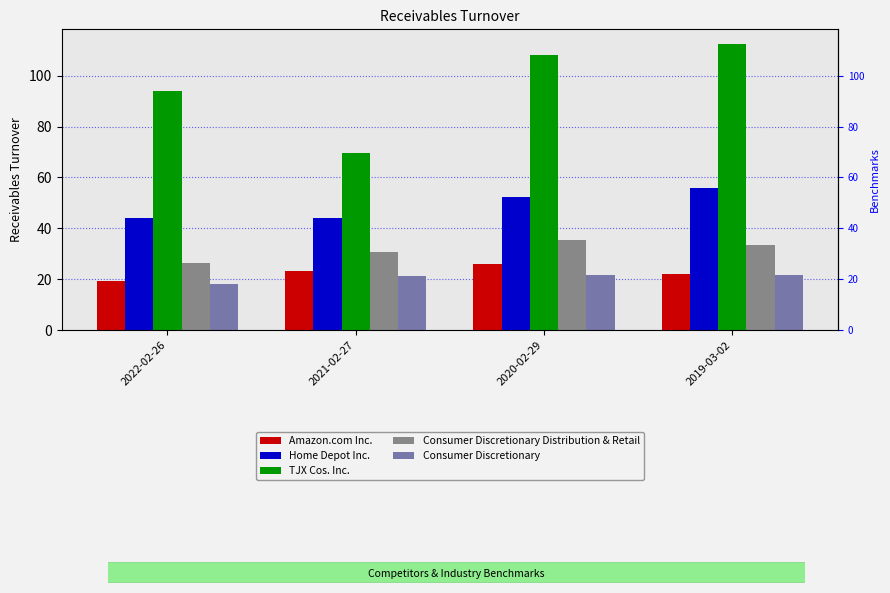

Which series has the largest total across all categories?

TJX Cos. Inc.